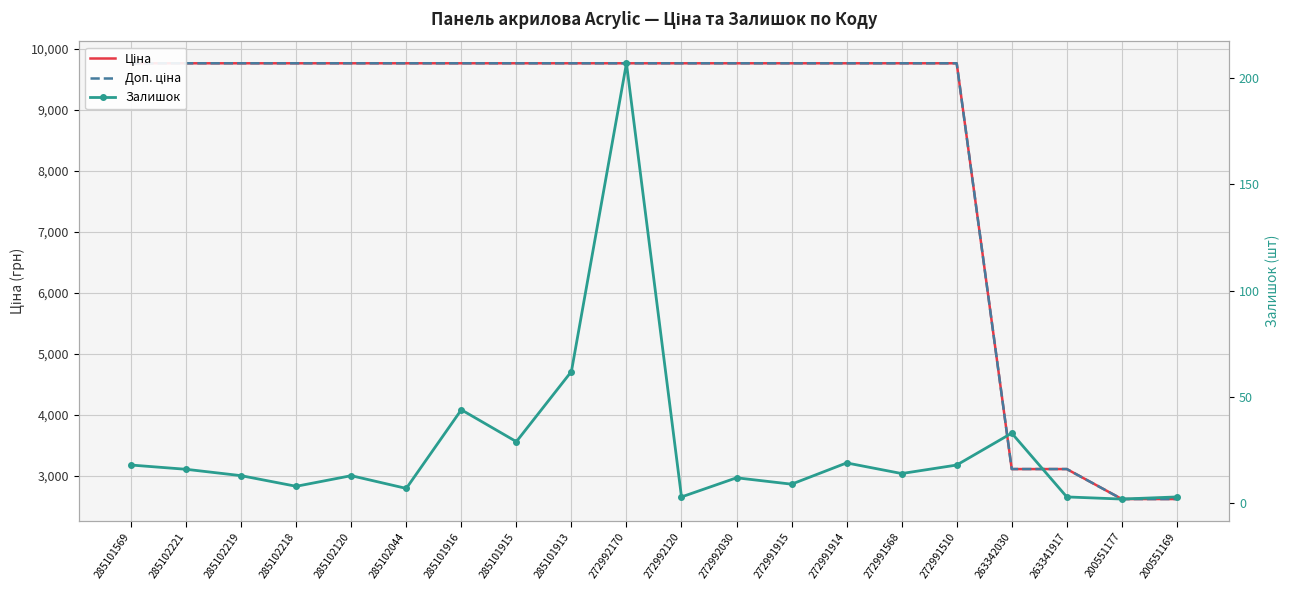

Rank the series at 285101913 from highest to lowest value.

Ціна, Доп. ціна, Залишок